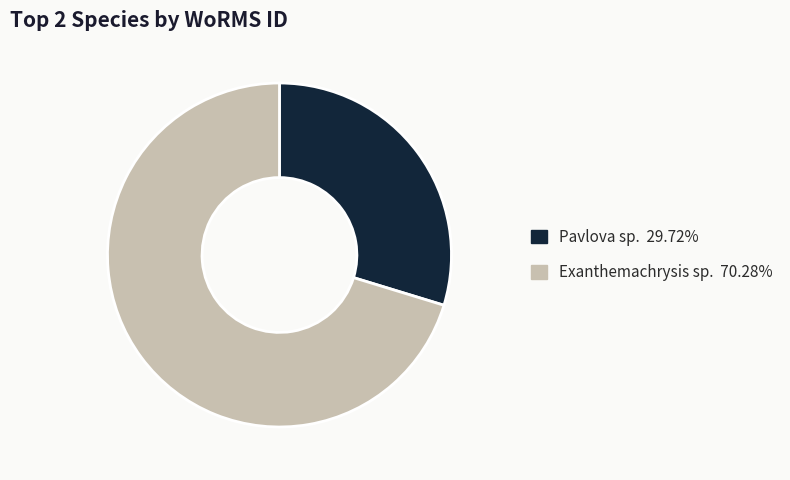

Do Exanthemachrysis sp. and Pavlova sp. together represent more than half of the pie?

Yes